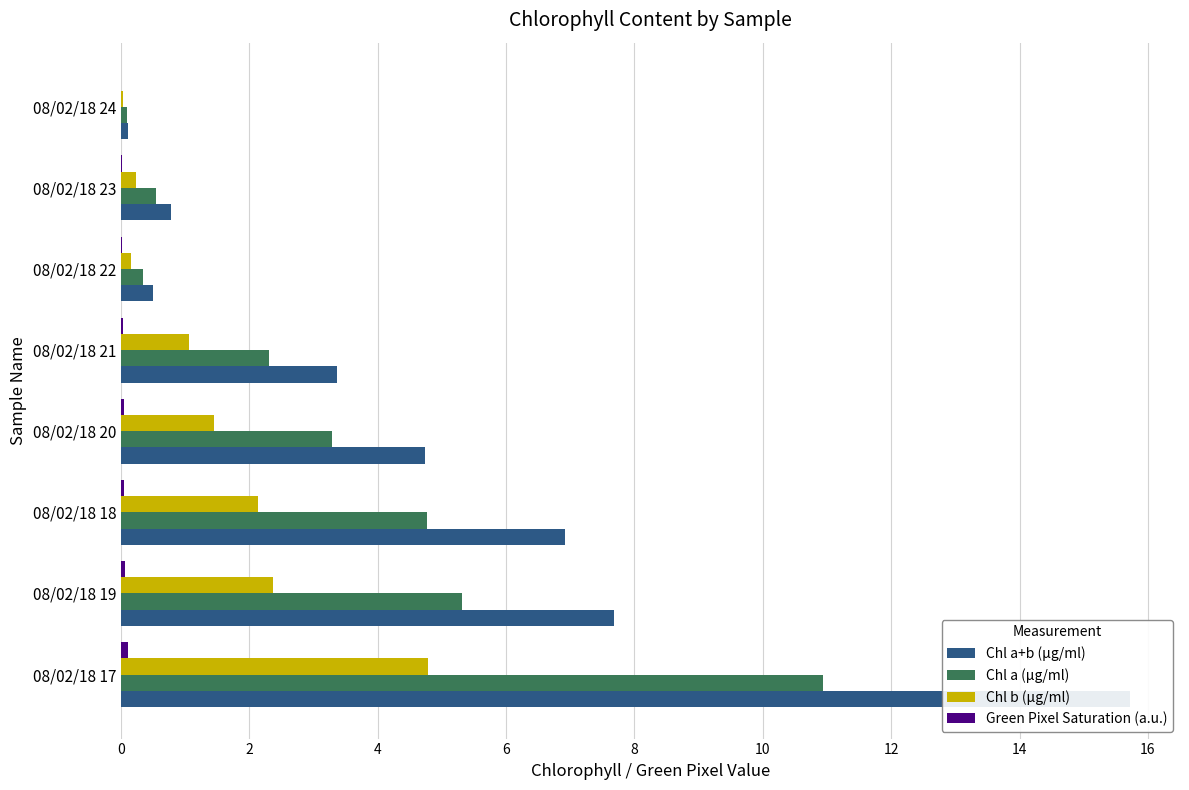

What is the value of the Chl a (µg/ml) bar at the 4th from the left?

3.3